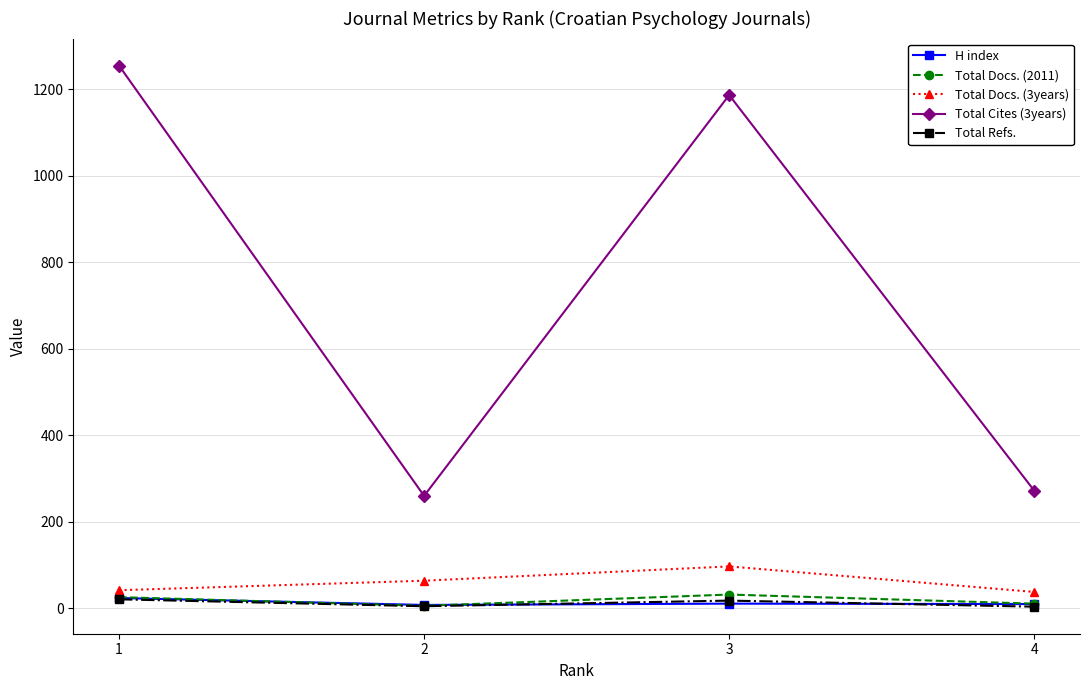

Is this an area chart (filled region under the line)?

No